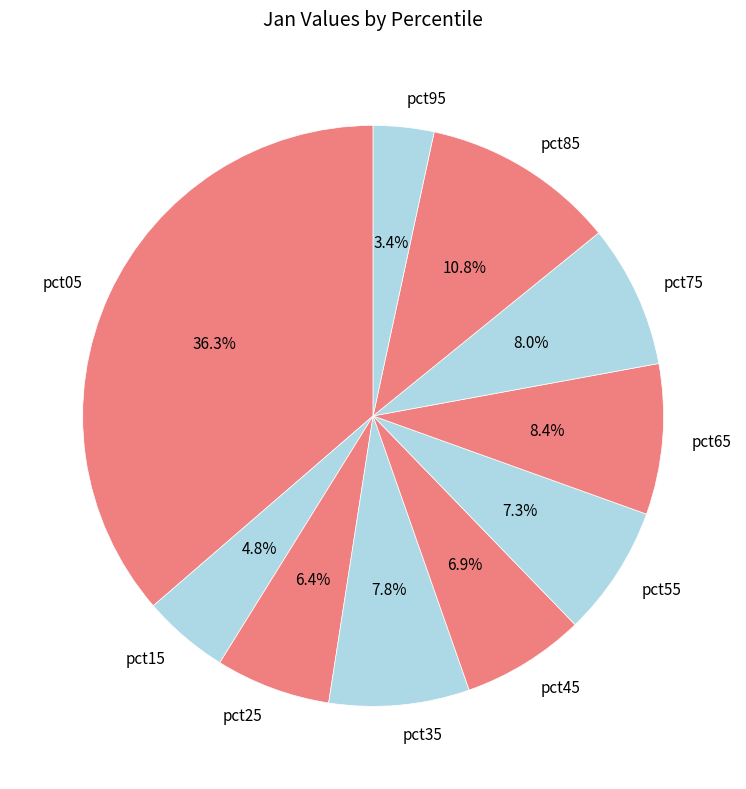

How many segments does this pie chart have?

10